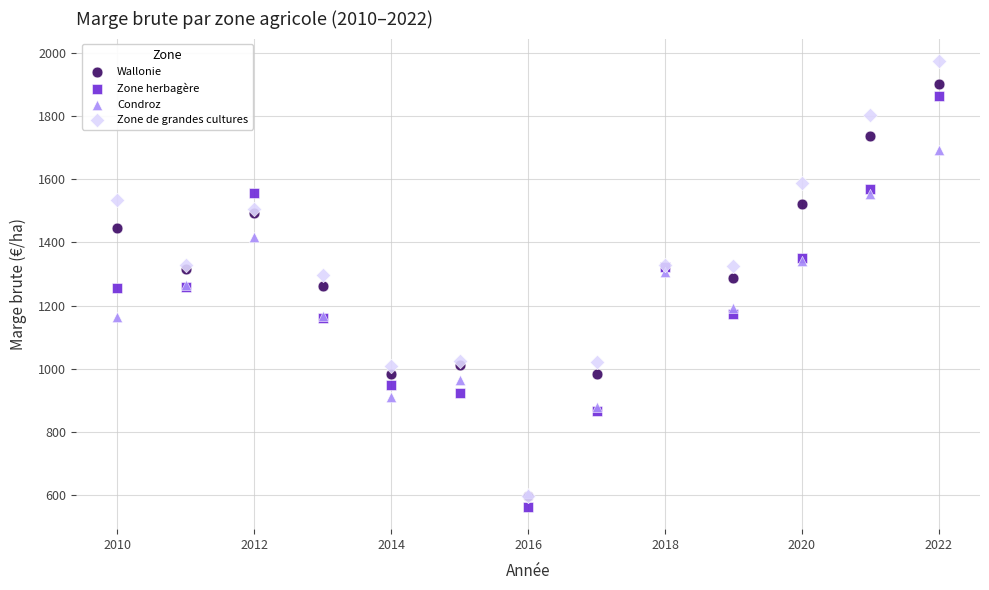

Which series contains the highest Y value?

Zone de grandes cultures